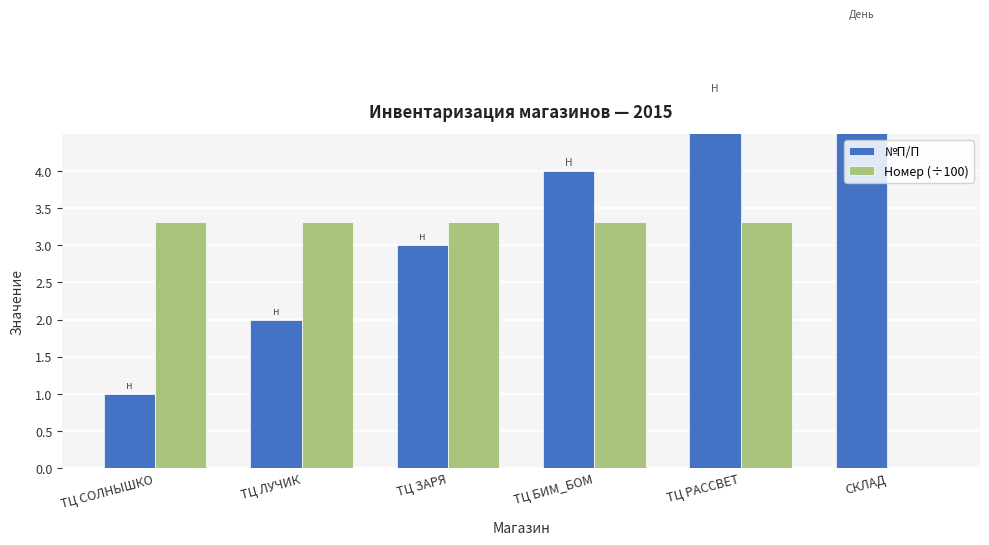

Reading left to right, what are all the values shown in this chart?

№П/П: ТЦ СОЛНЫШКО=1.0	ТЦ ЛУЧИК=2.0	ТЦ ЗАРЯ=3.0	ТЦ БИМ_БОМ=4.0	ТЦ РАССВЕТ=5.0	СКЛАД=6.0
Номер (÷100): ТЦ СОЛНЫШКО=3.3	ТЦ ЛУЧИК=3.3	ТЦ ЗАРЯ=3.3	ТЦ БИМ_БОМ=3.3	ТЦ РАССВЕТ=3.3	СКЛАД=0.0